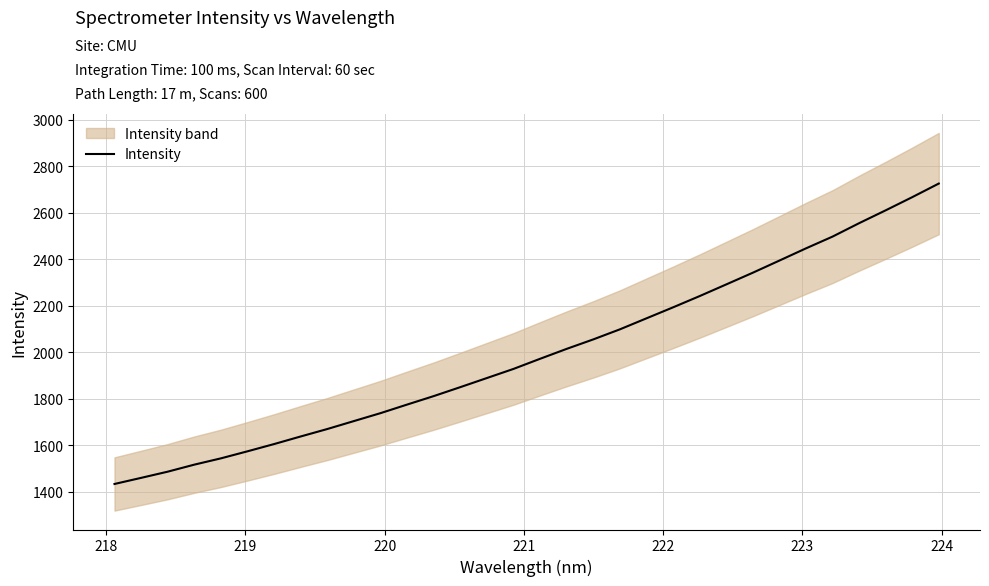

What is the lowest value of the Intensity series?

1432.8